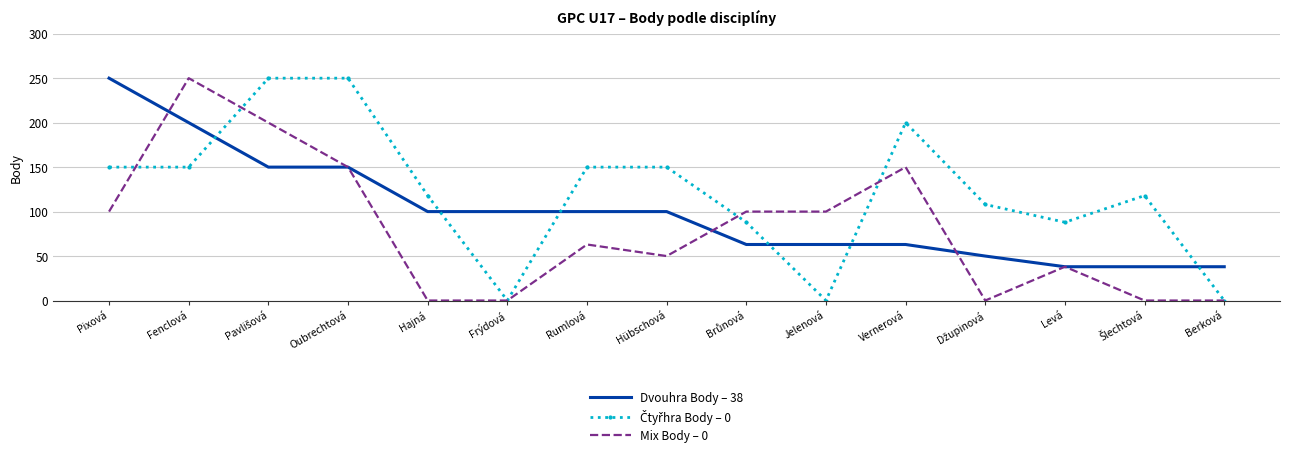

True or false: Dvouhra Body – 38 has a value of 38 at Levá.

True